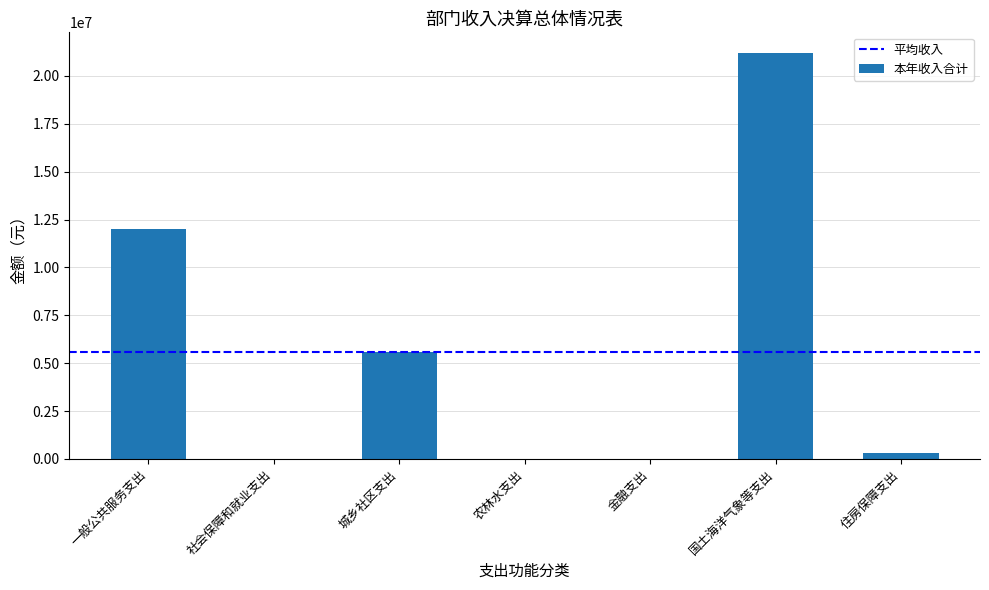

What is the sum of the values at 社会保障和就业支出 and 农林水支出?

14058.0